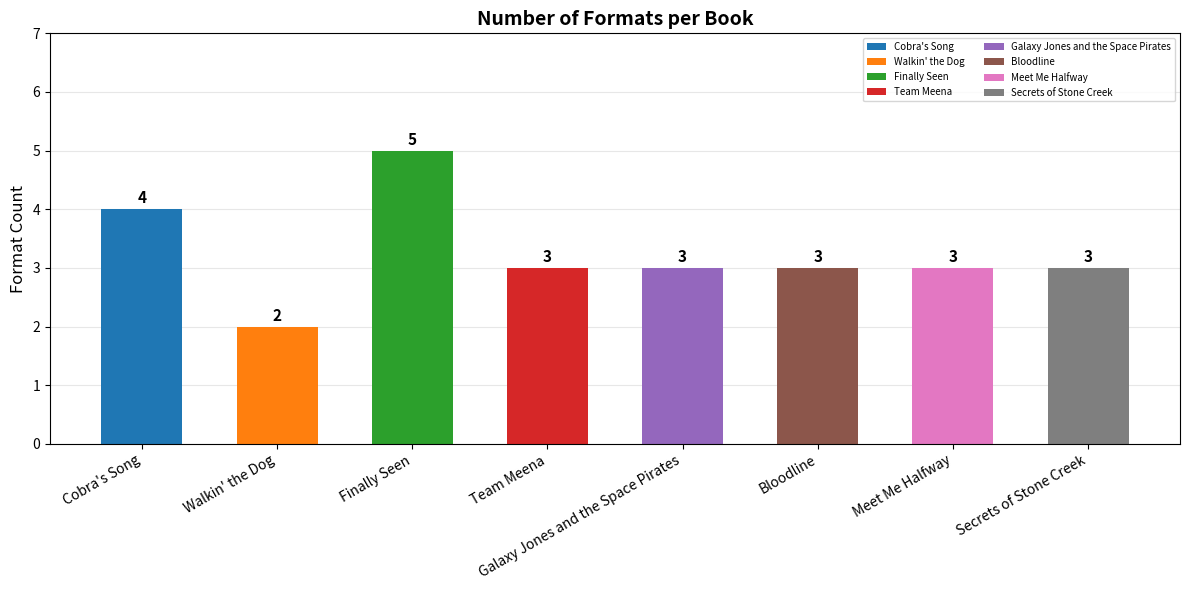

Reading left to right, transcribe all the data shown in this chart.

Cobra's Song=4	Walkin' the Dog=2	Finally Seen=5	Team Meena=3	Galaxy Jones and the Space Pirates=3	Bloodline=3	Meet Me Halfway=3	Secrets of Stone Creek=3